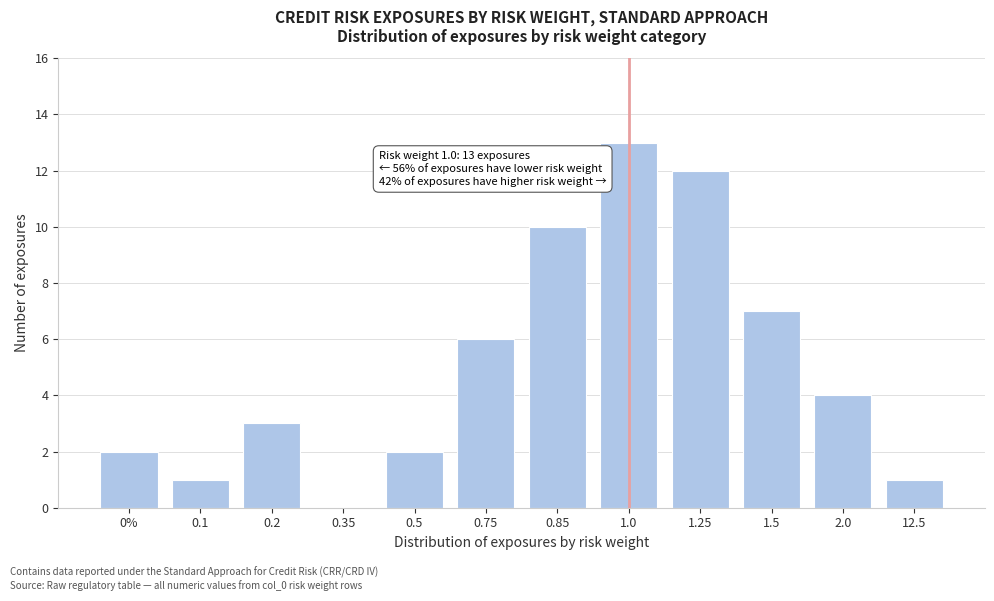

Reading right to left, what are all the values shown in this chart?

12.5=1	2.0=4	1.5=7	1.25=12	1.0=13	0.85=10	0.75=6	0.5=2	0.35=0	0.2=3	0.1=1	0%=2